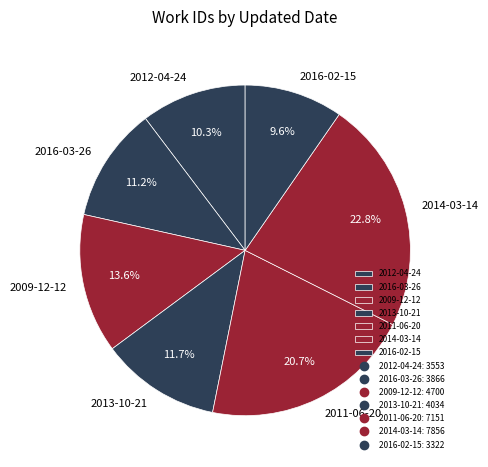

Does 2011-06-20 account for over 50% of the chart?

No